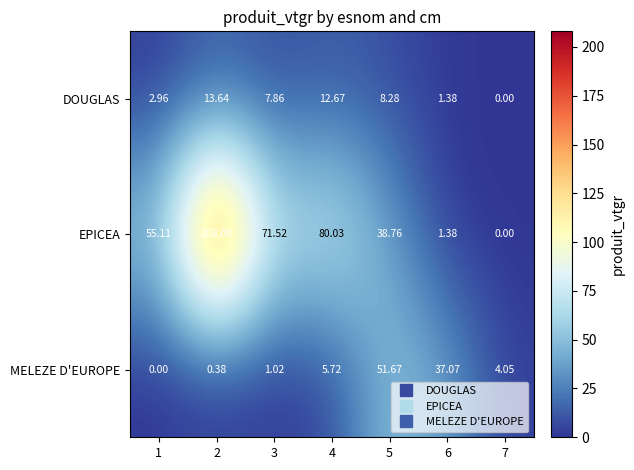

Which series has the largest total across all categories?

EPICEA